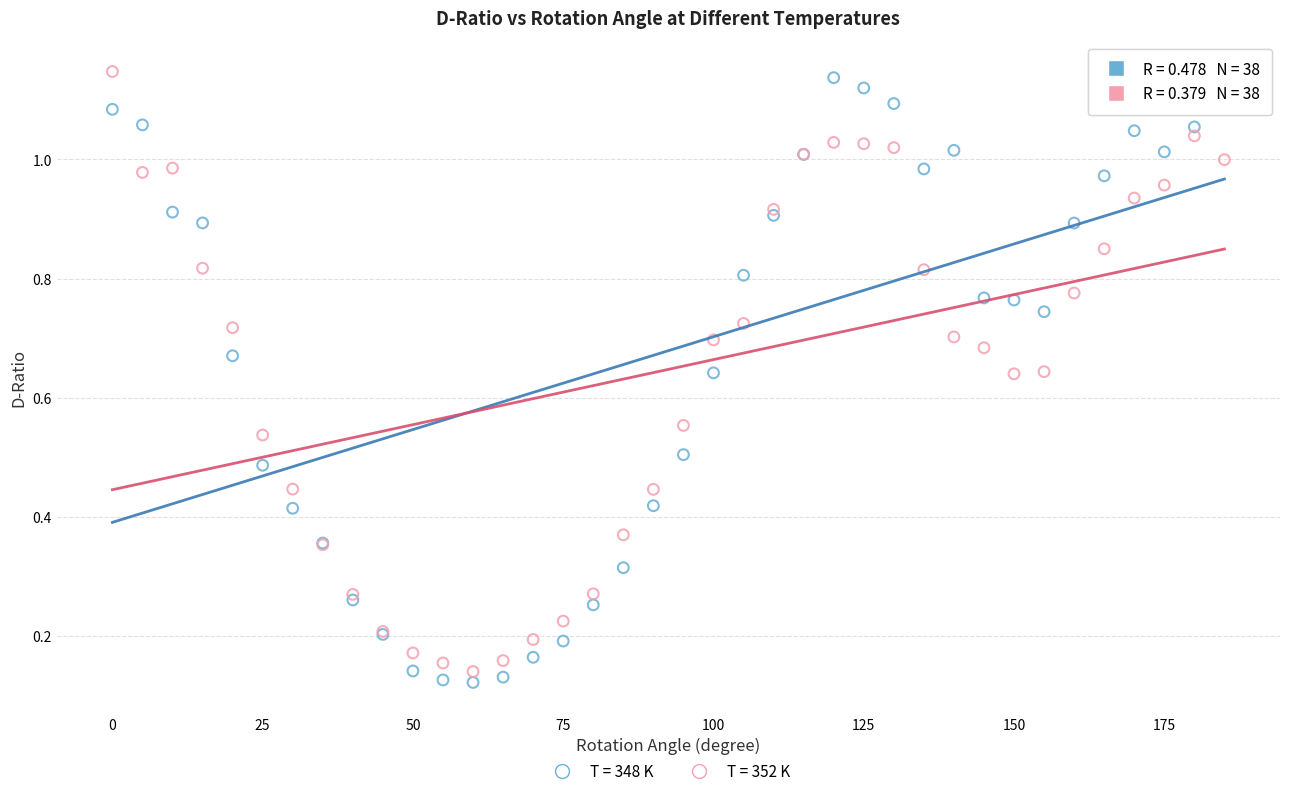

Which series contains the highest Y value?

T = 352 K